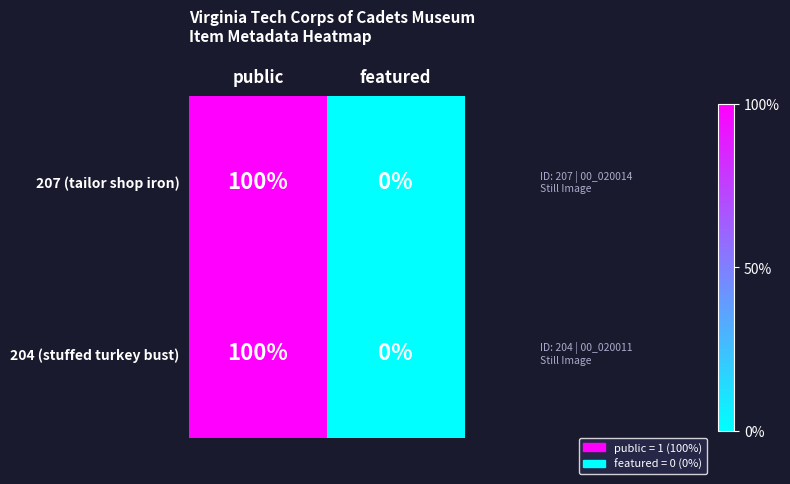

Is it true that 204 (stuffed turkey bust) equals 165 at public?

False